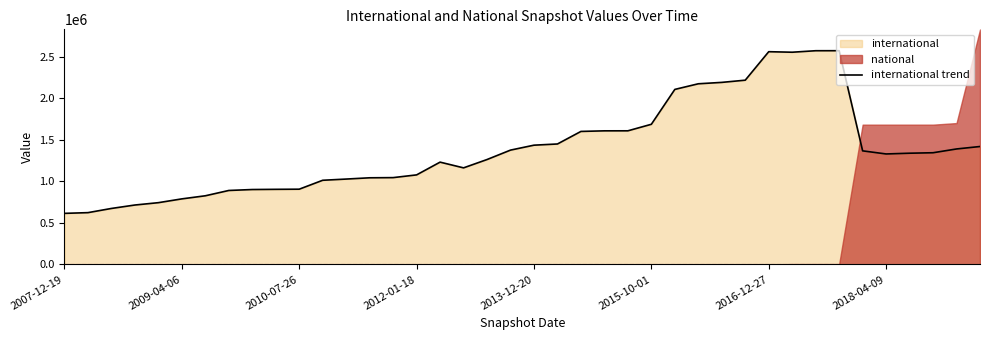

What is the difference between the second highest and second lowest values?

1950724